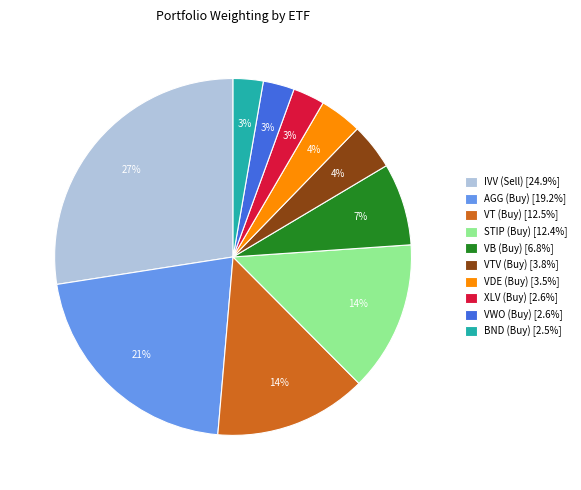

Is the sum of VDE (Buy) [3.5%] and VTV (Buy) [3.8%] greater than half?

No